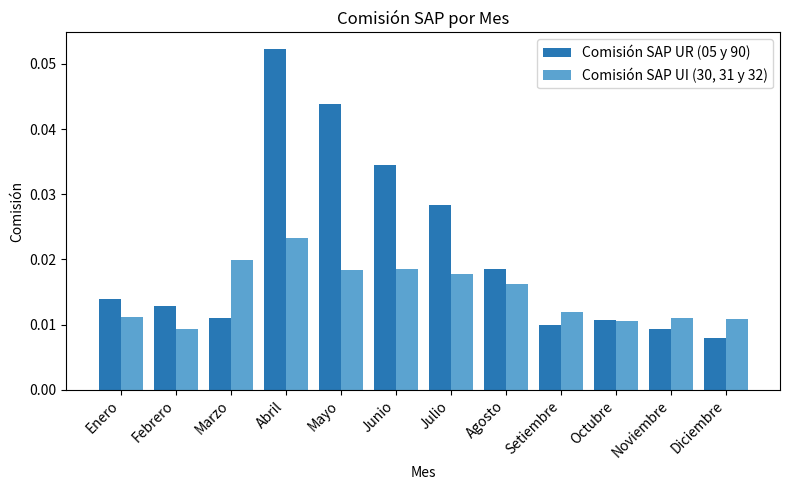

Count the Comisión SAP UR (05 y 90) values in the range 0 to 1.

12